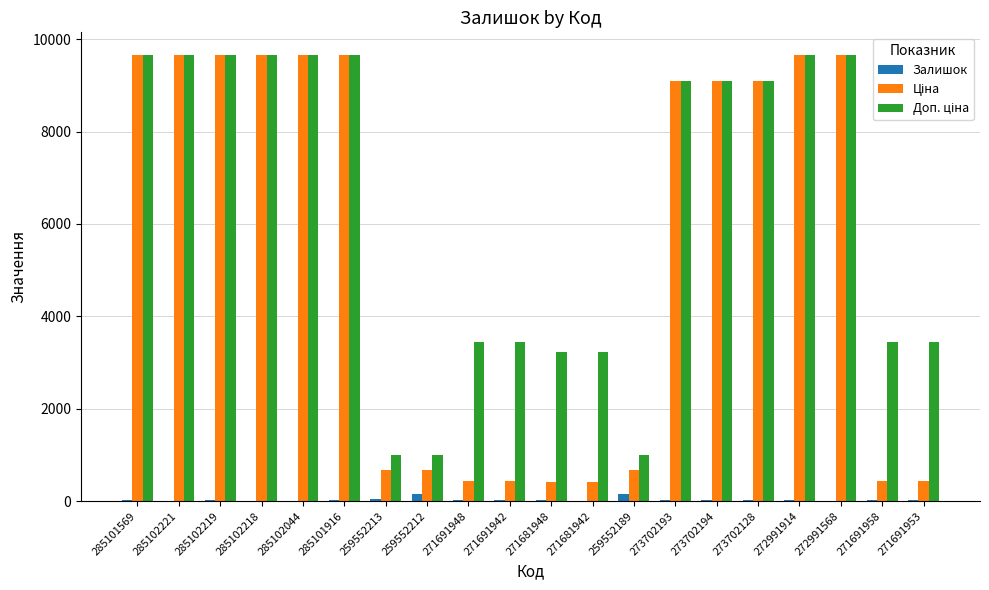

The value of Залишок at 285101569 is 14.0. True or false?

True